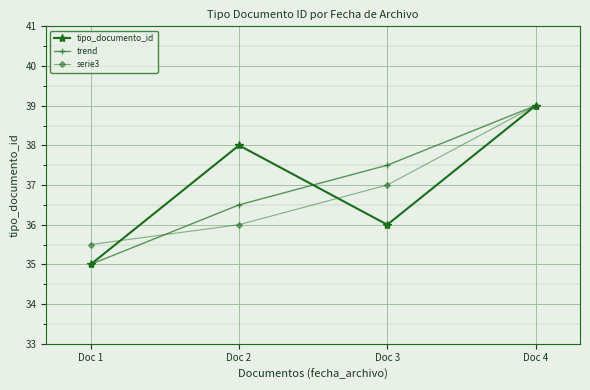

What is the sum of the tipo_documento_id values at Doc 1 and Doc 3?

71.0